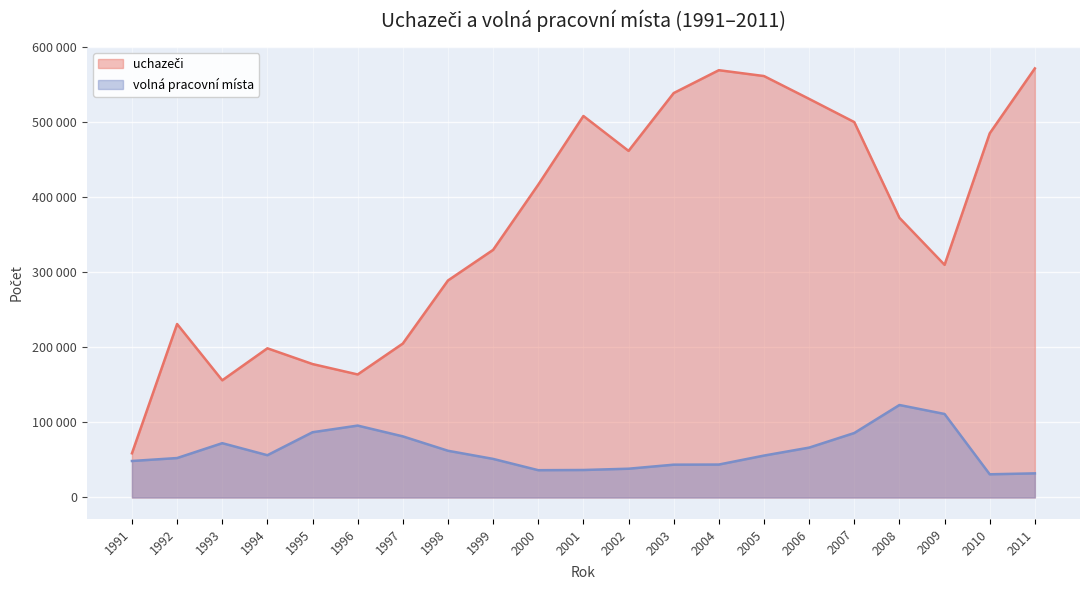

Is the value of uchazeči at 2005 greater than the value of volná pracovní místa at 2002?

Yes